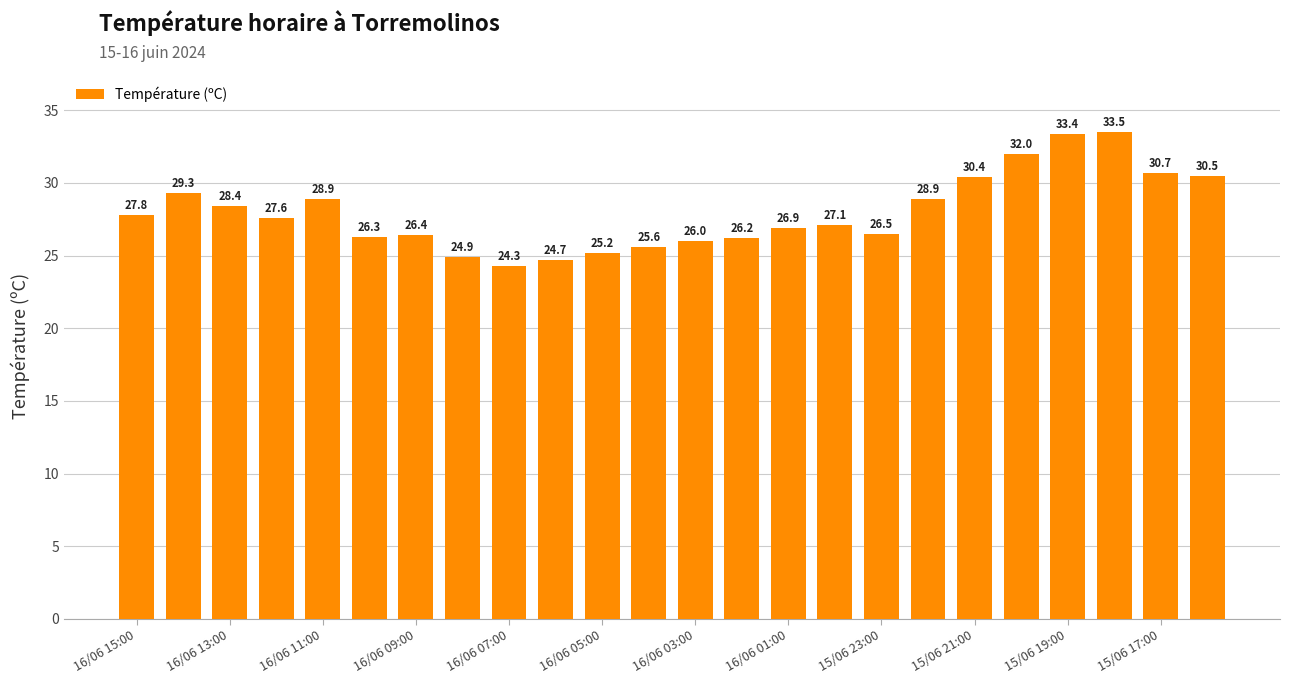

What is the difference between the maximum and second lowest values?

8.8